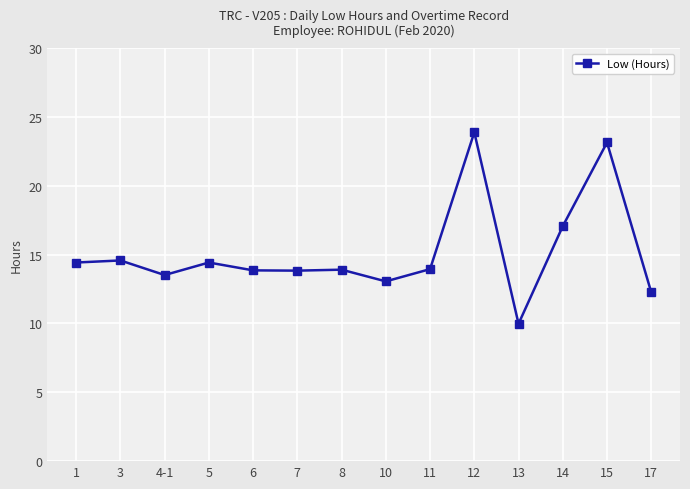

What is the greatest value displayed?

23.9